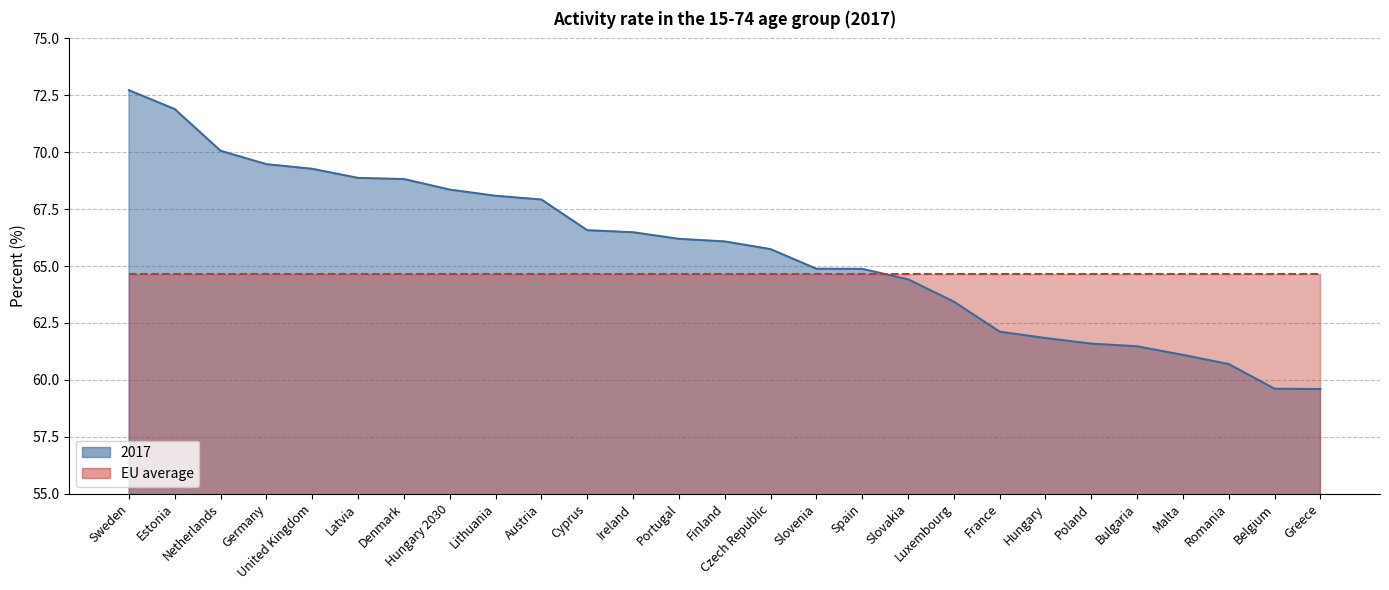

Read the value at Czech Republic.

65.7